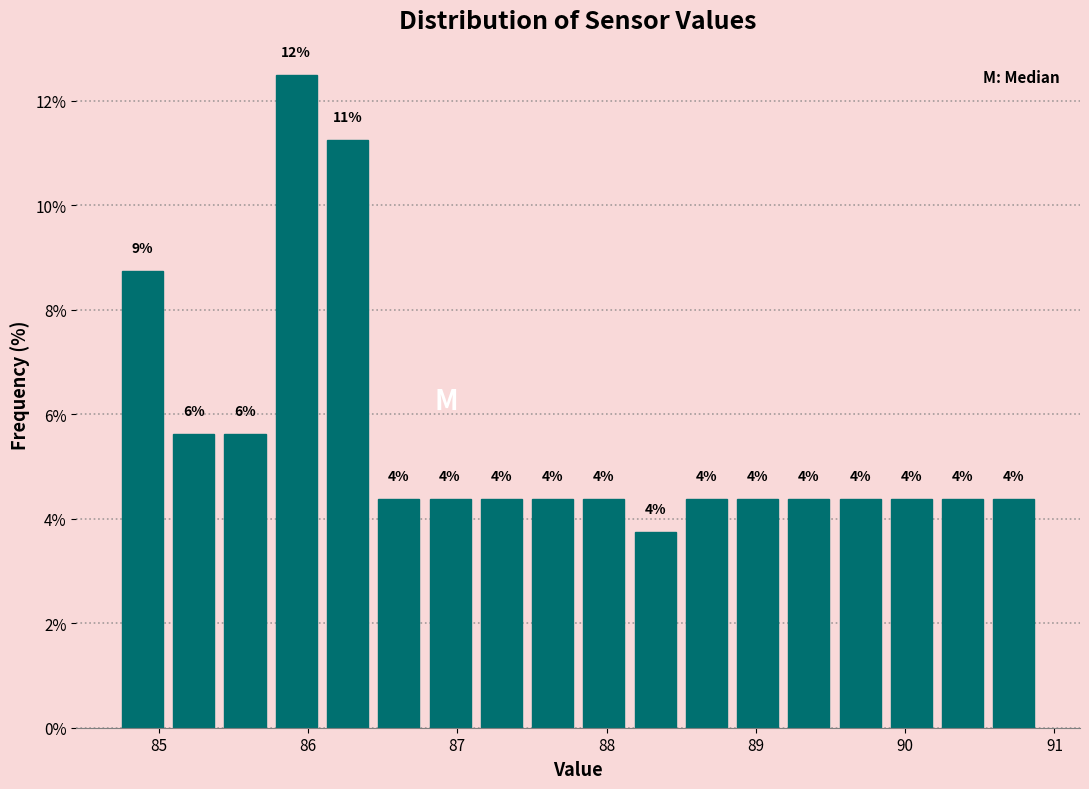

Read against the x-axis, roughly where is the centre of the tallest bar?

85.9